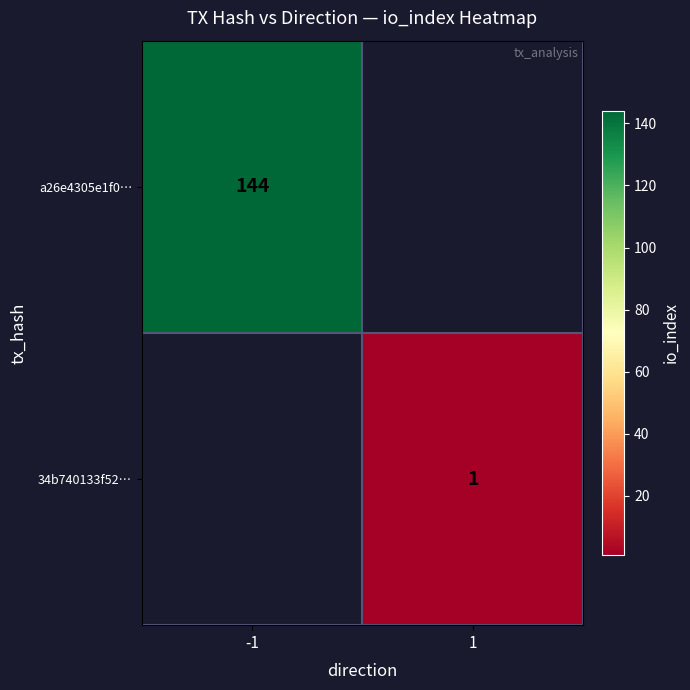

Is the value of a26e4305e1f0… at -1 greater than the value of 34b740133f52… at 1?

Yes